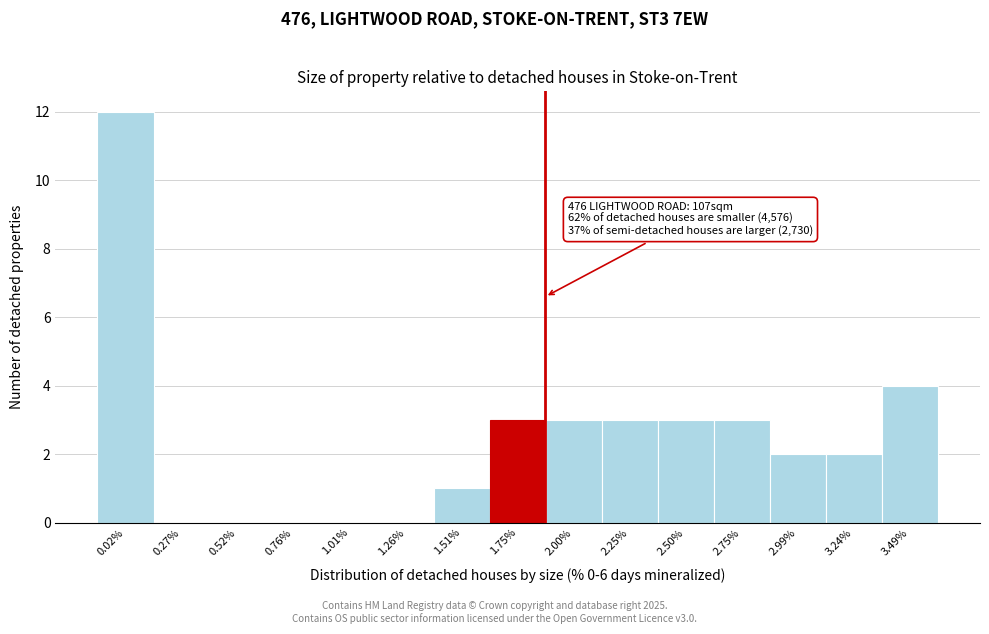

Reading left to right, transcribe all the data shown in this chart.

0.02%=12	0.27%=0	0.52%=0	0.76%=0	1.01%=0	1.26%=0	1.51%=1	1.75%=3	2.00%=3	2.25%=3	2.50%=3	2.75%=3	2.99%=2	3.24%=2	3.49%=4